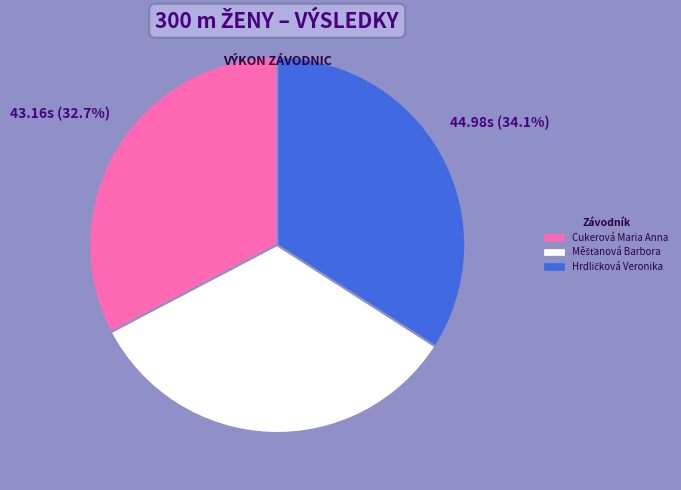

How many slices are in this pie chart?

3